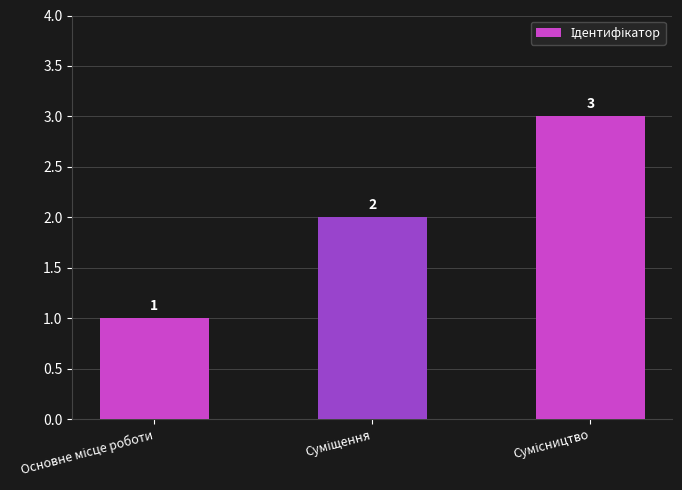

How many data points are less than 2?

1